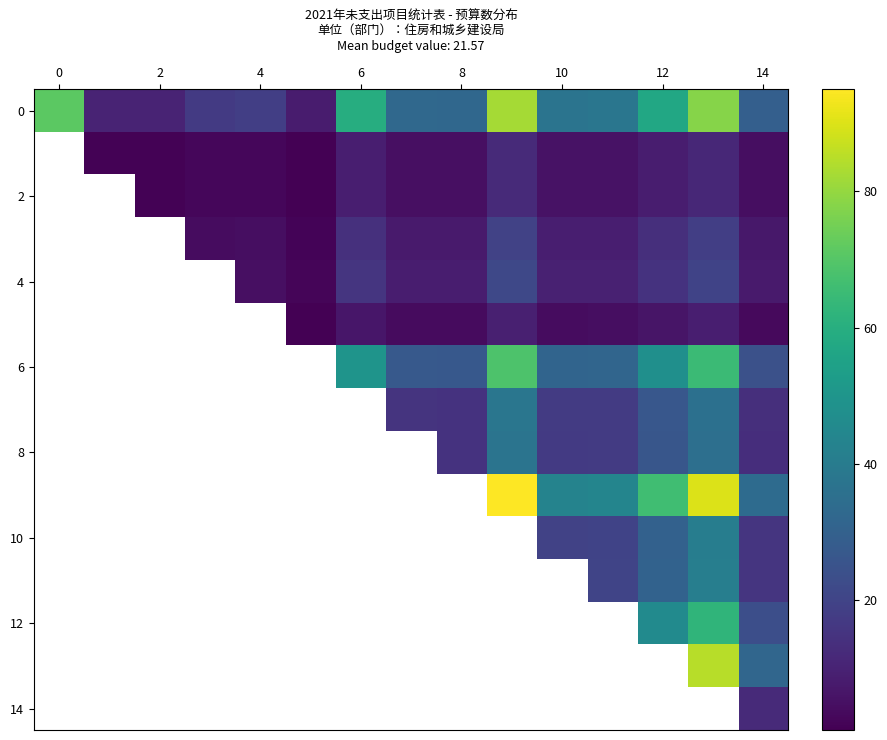

How many series are shown in this chart?

15